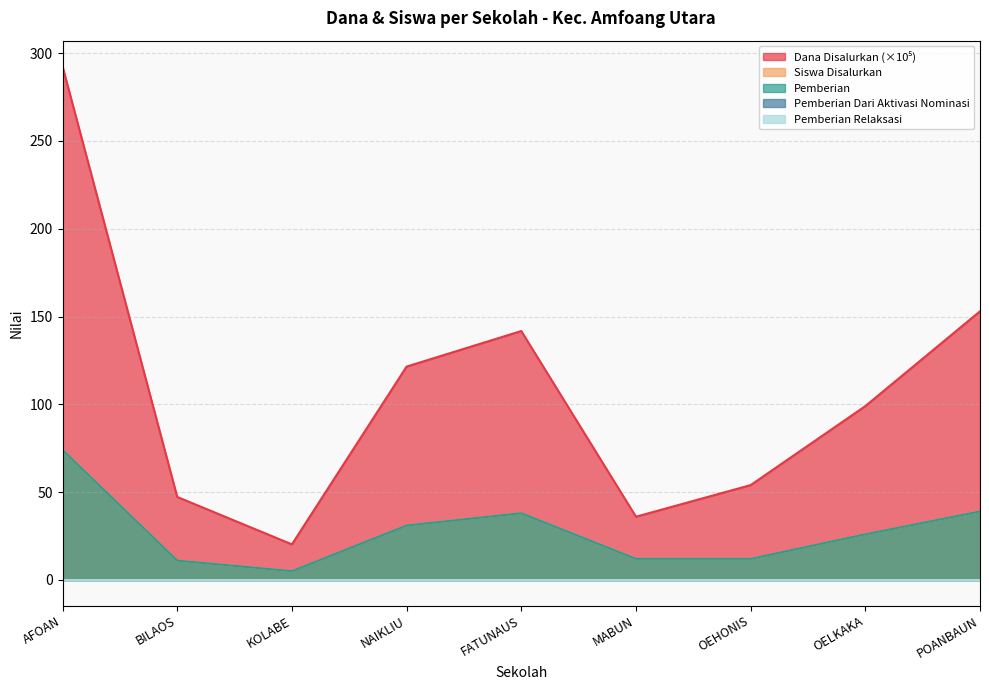

Which category has the lowest value in the Pemberian series?

KOLABE